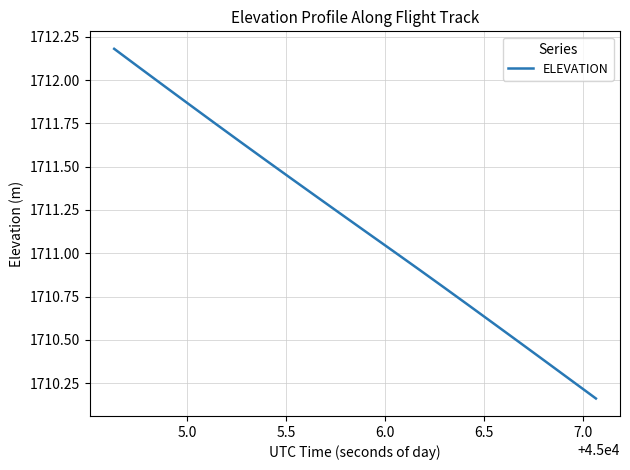

How many categories are shown in the chart?

20